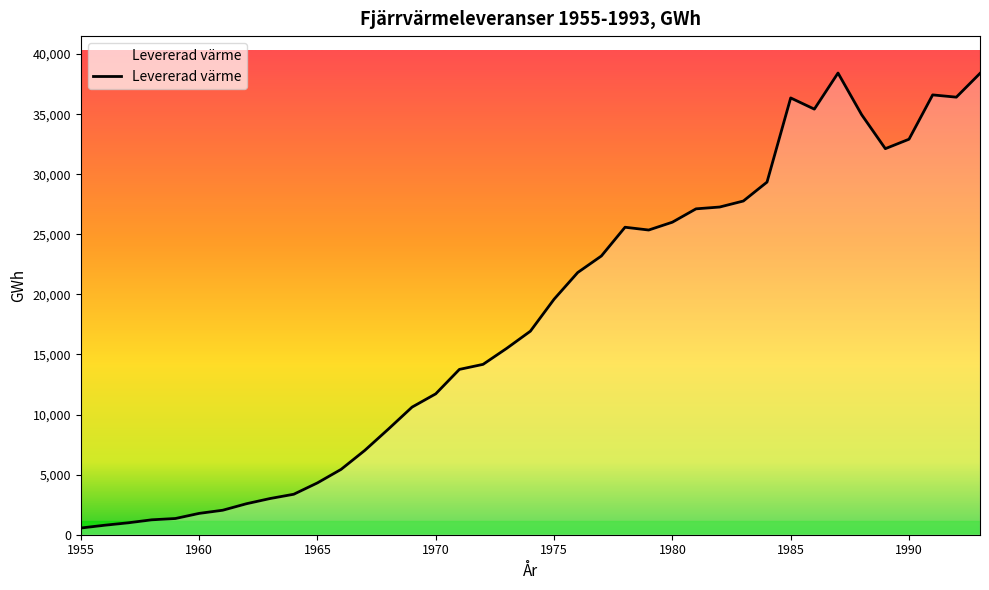

What is the maximum value shown in the chart?

38424.0